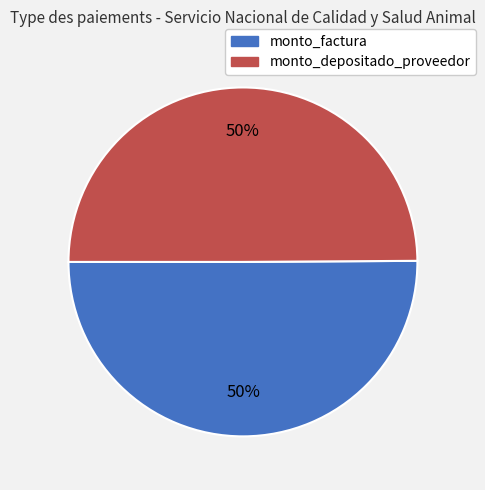

To the nearest percent, what is the combined percentage of monto_depositado_proveedor and monto_factura?

100%